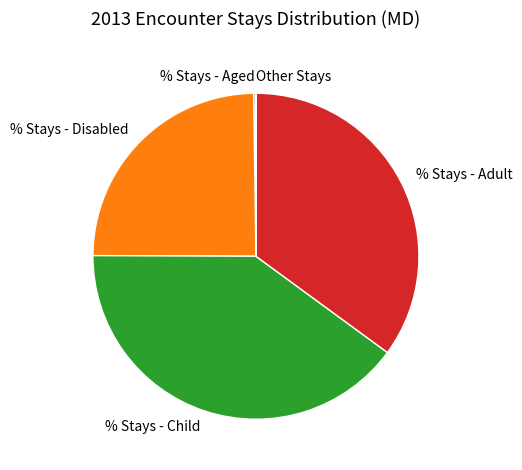

Which has a higher value, % Stays - Child or % Stays - Disabled?

% Stays - Child